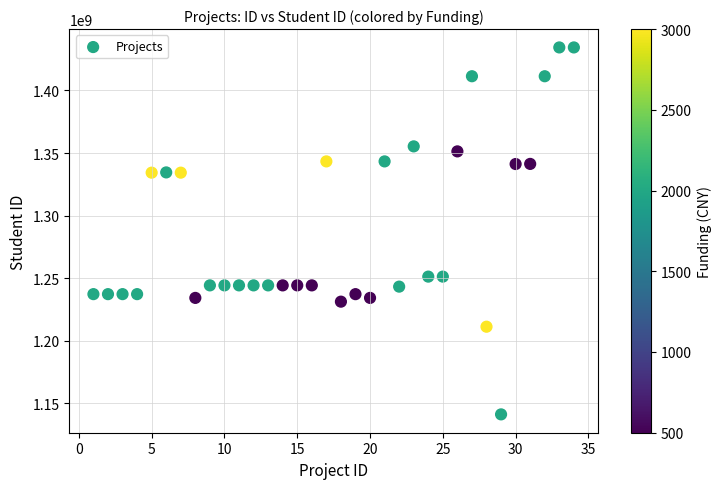

What is the range of X values (max minus min)?

33